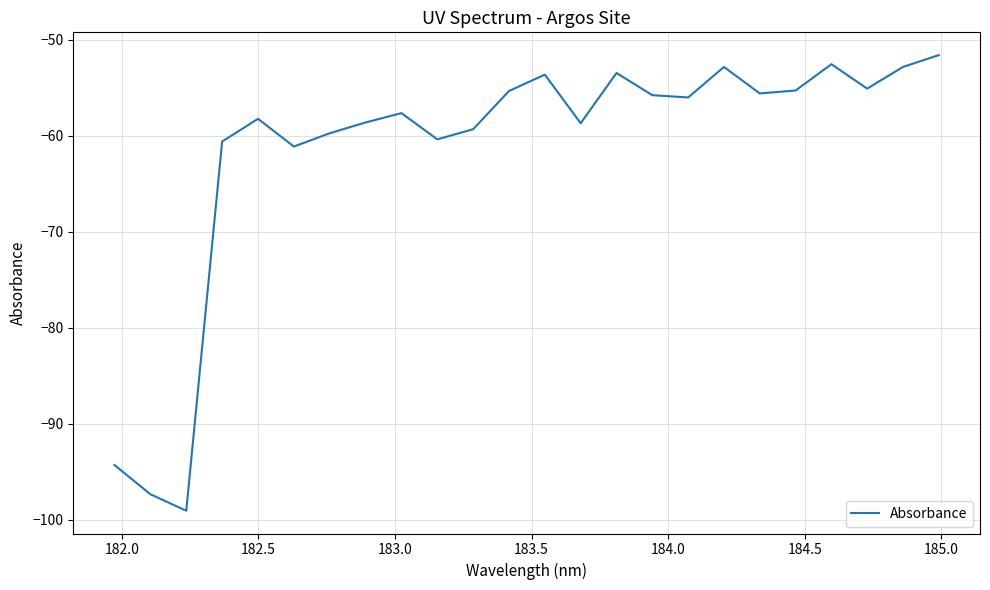

What is the minimum value shown in the chart?

-99.1